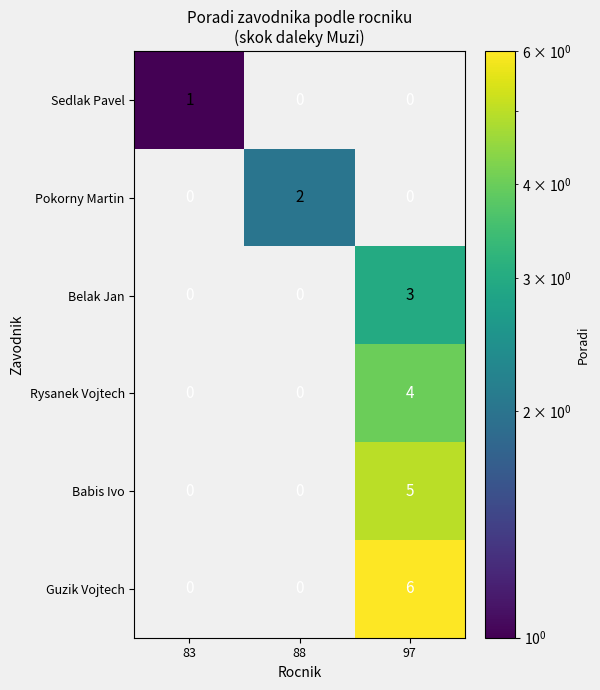

The Rysanek Vojtech series shows -2 at 83. True or false?

False